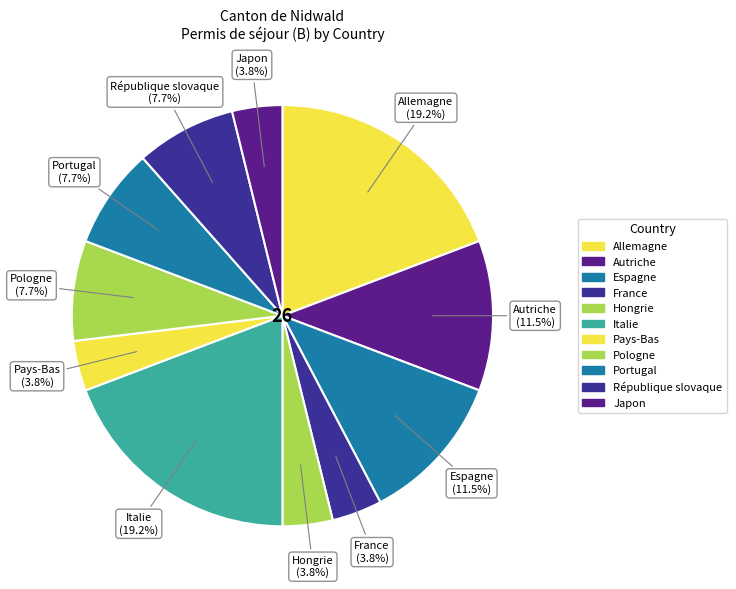

How many slices are in this pie chart?

11